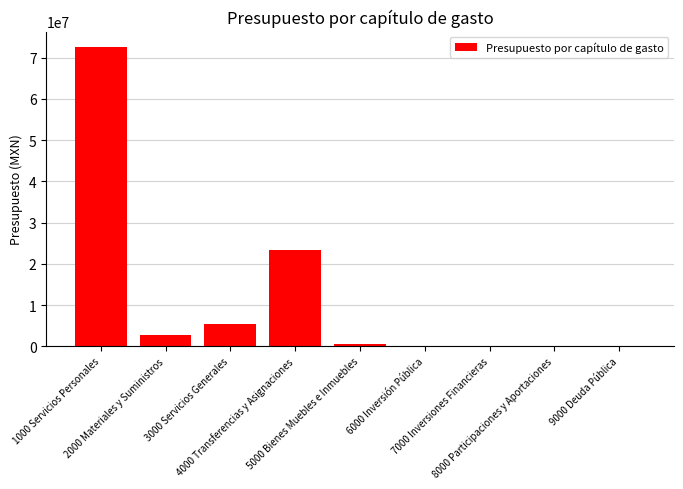

What is the average value?

11609688.5